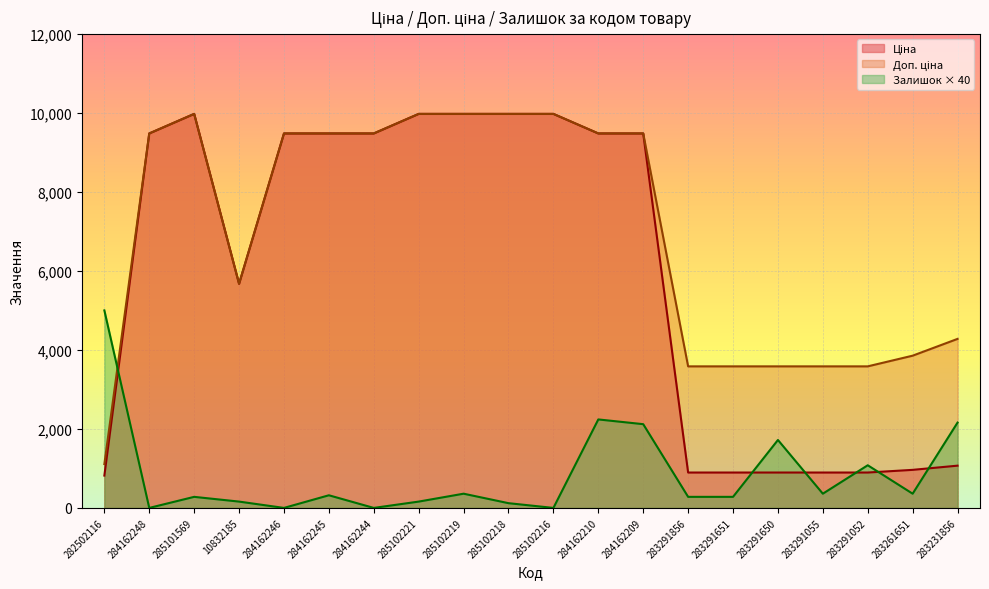

What is the difference between the highest and lowest values at 285102218?

9855.0